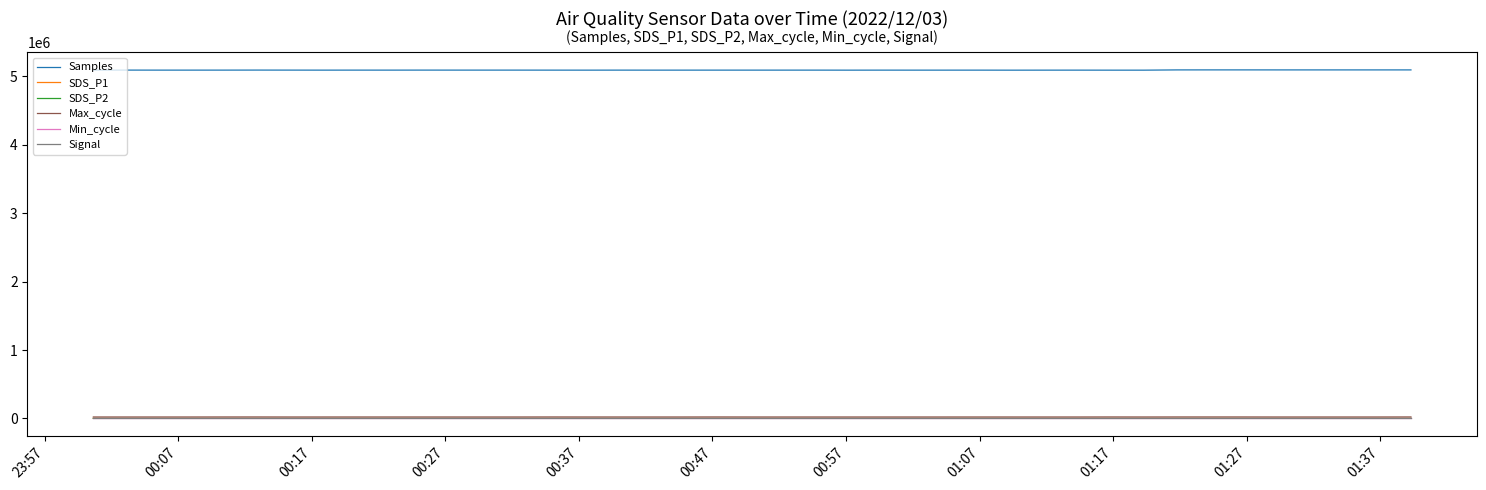

True or false: Samples and SDS_P2 cross at least once.

False